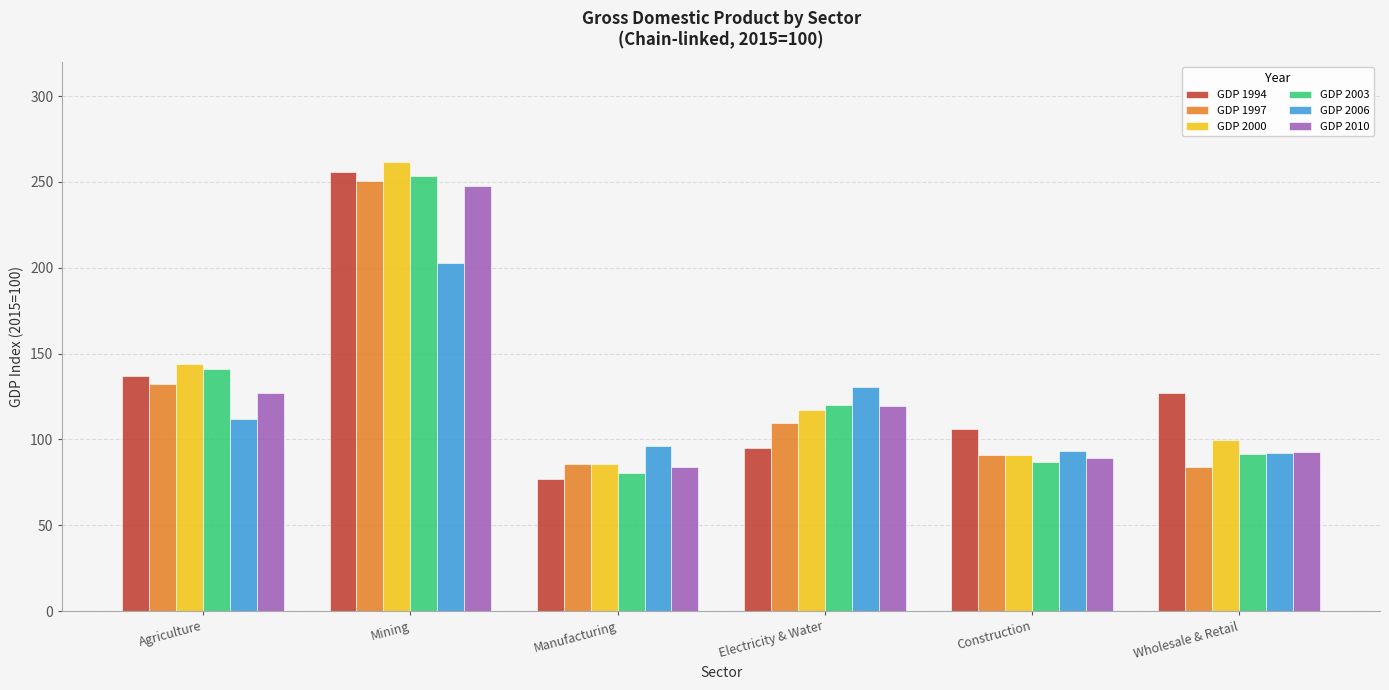

List the labels in order of GDP 2010 value, smallest first.

Manufacturing, Construction, Wholesale & Retail, Electricity & Water, Agriculture, Mining